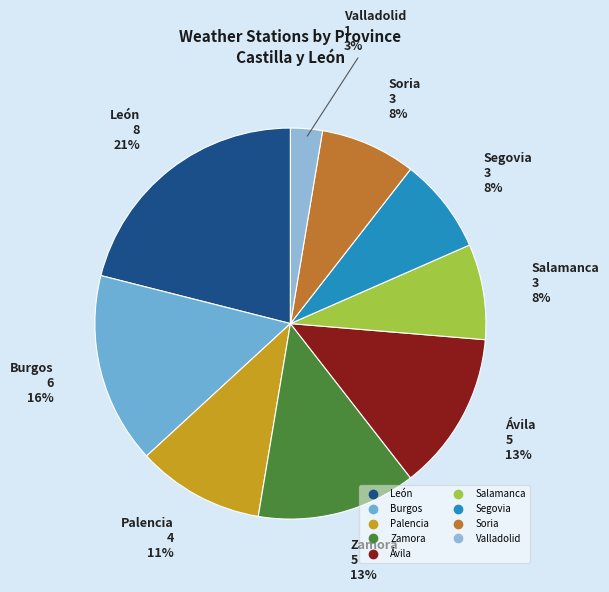

Is it true that Valladolid is 8% of the pie?

False